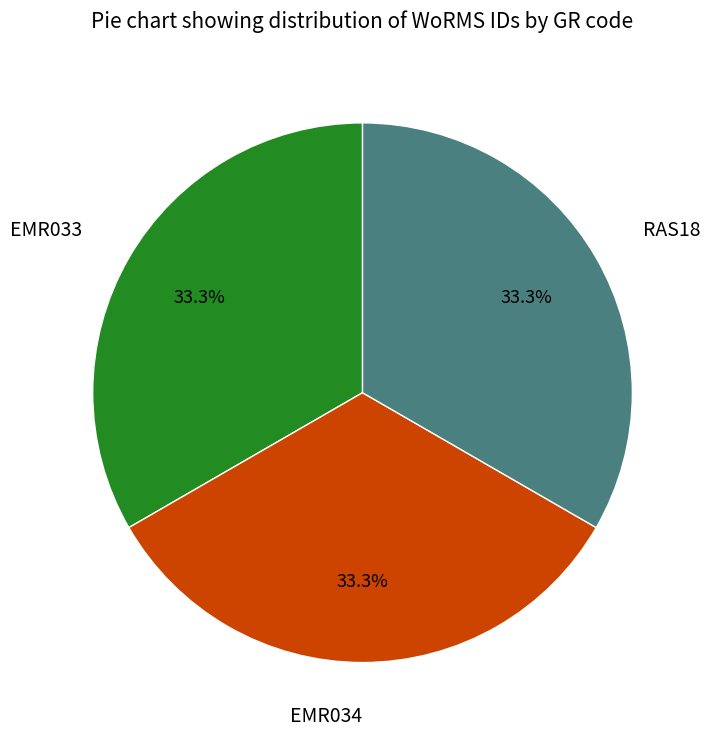

To the nearest percent, what is the combined percentage of RAS18 and EMR034?

67%